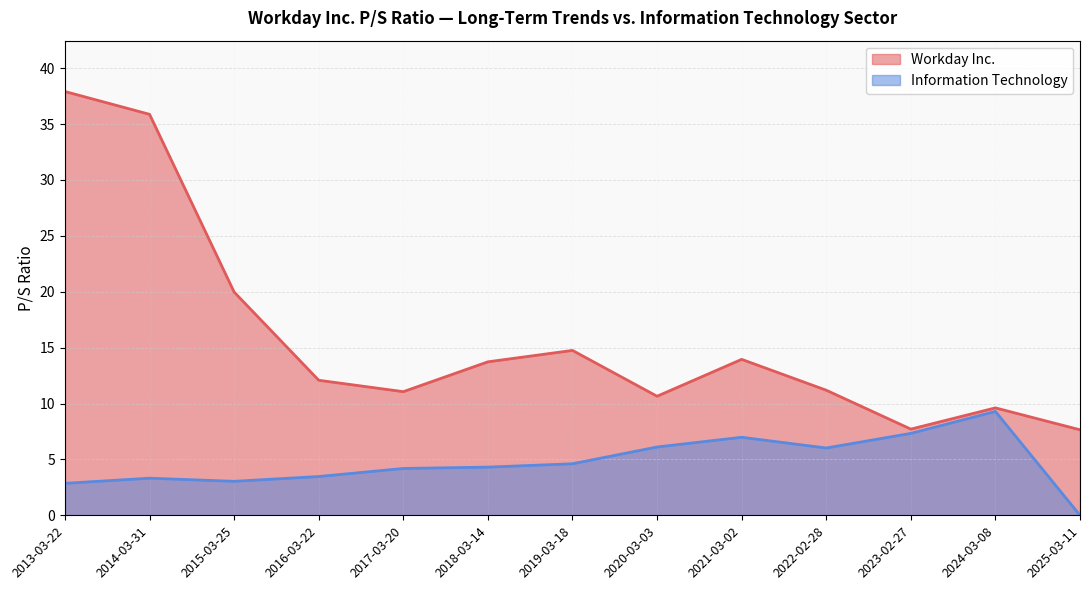

What position from the right is 2017-03-20?

9